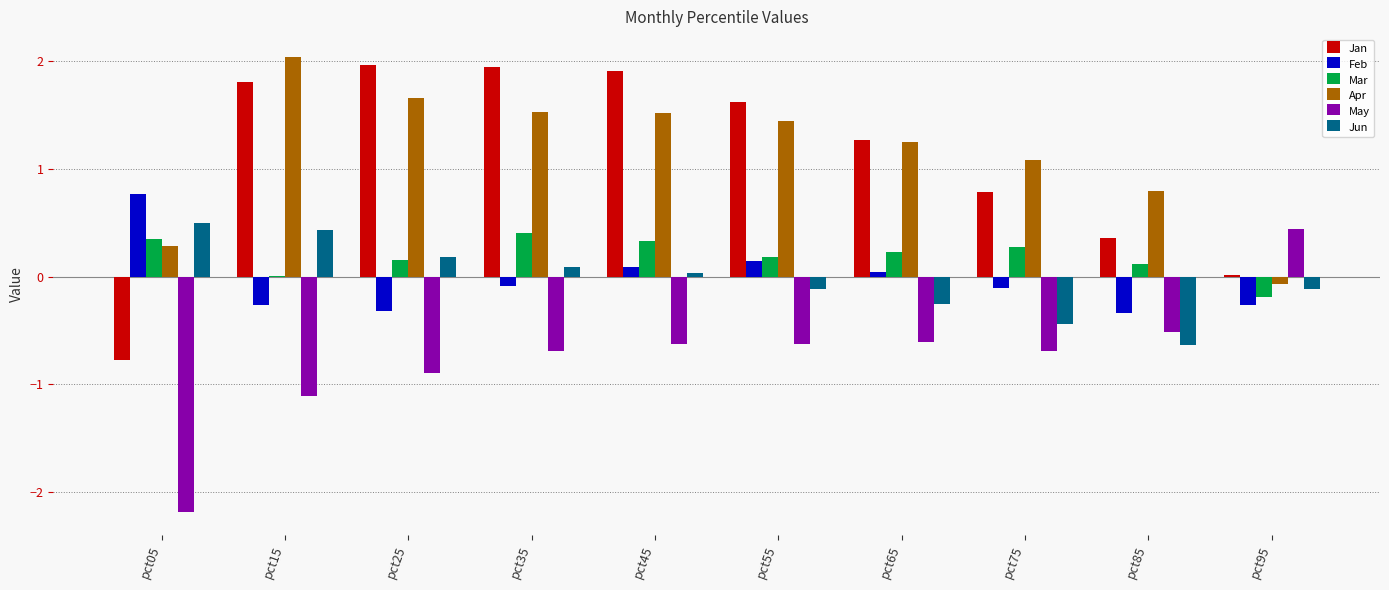

The value of Mar at pct25 is 0.2. True or false?

True